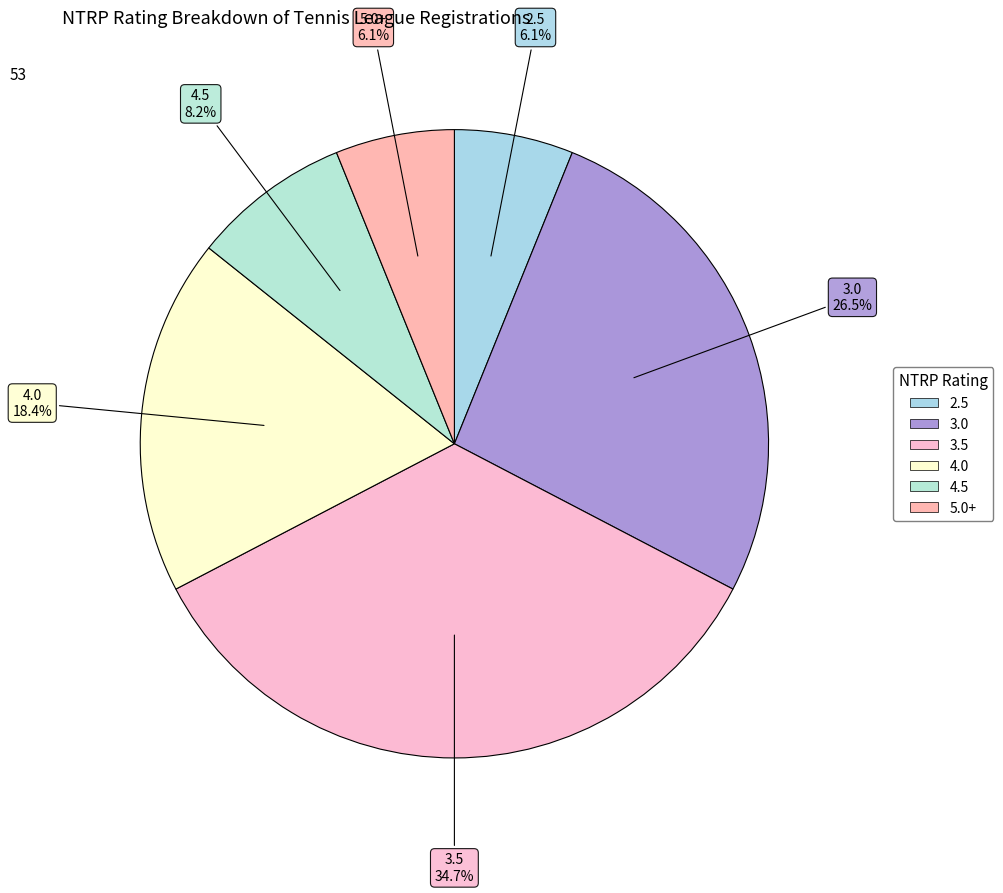

To the nearest percent, what is the difference between the largest and smallest slice percentages?

29%